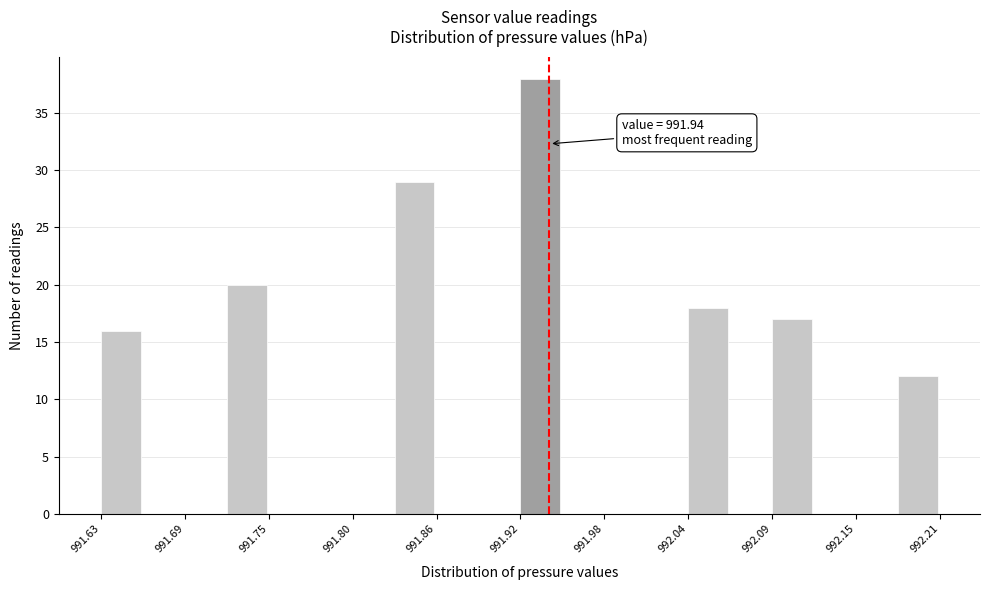

Read against the x-axis, roughly where is the centre of the tallest bar?

991.93